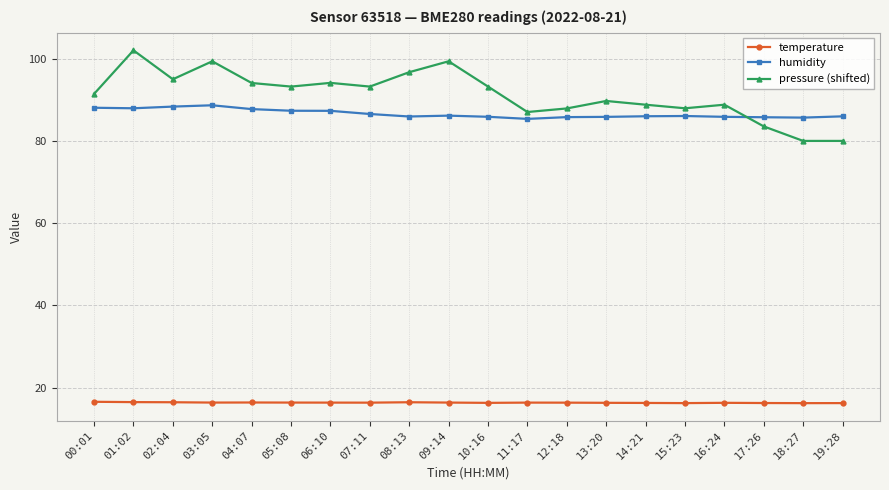

In temperature, how many points are higher than both neighbors (excluding endpoints)?

4